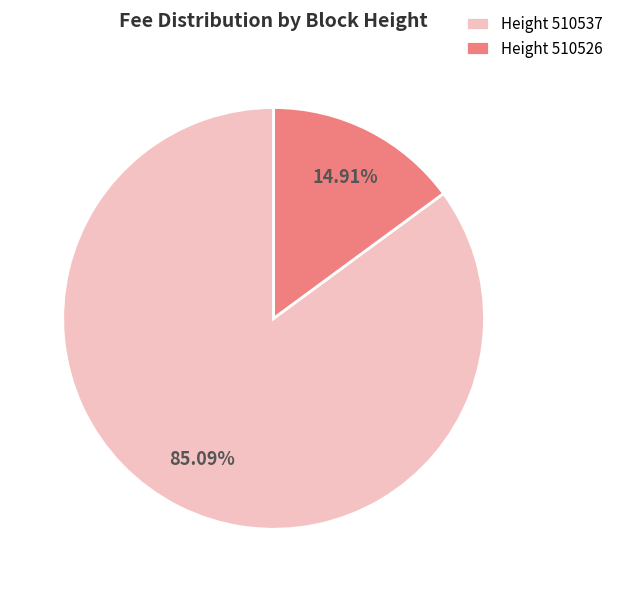

What is the largest slice in the pie chart?

Height 510537